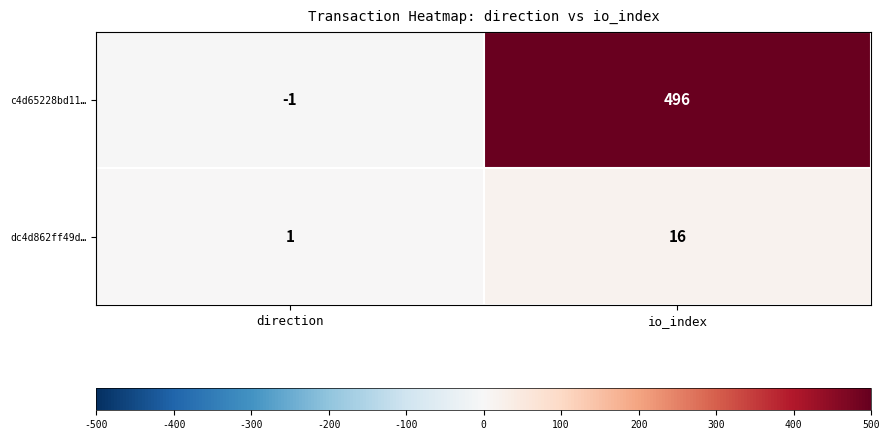

List the series in order of their peak value, lowest first.

dc4d862ff49d…, c4d65228bd11…